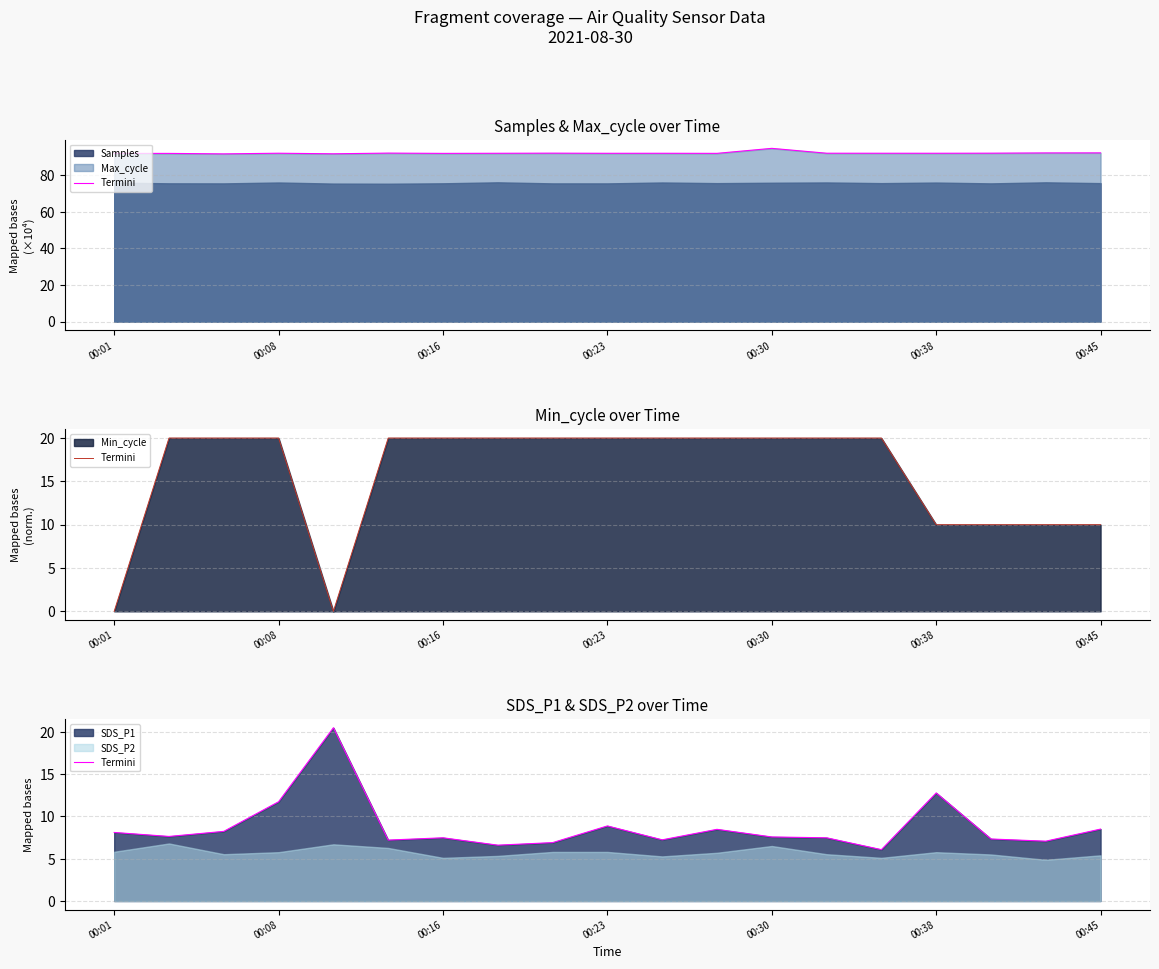

True or false: the data shows 6.6 at 7.

True